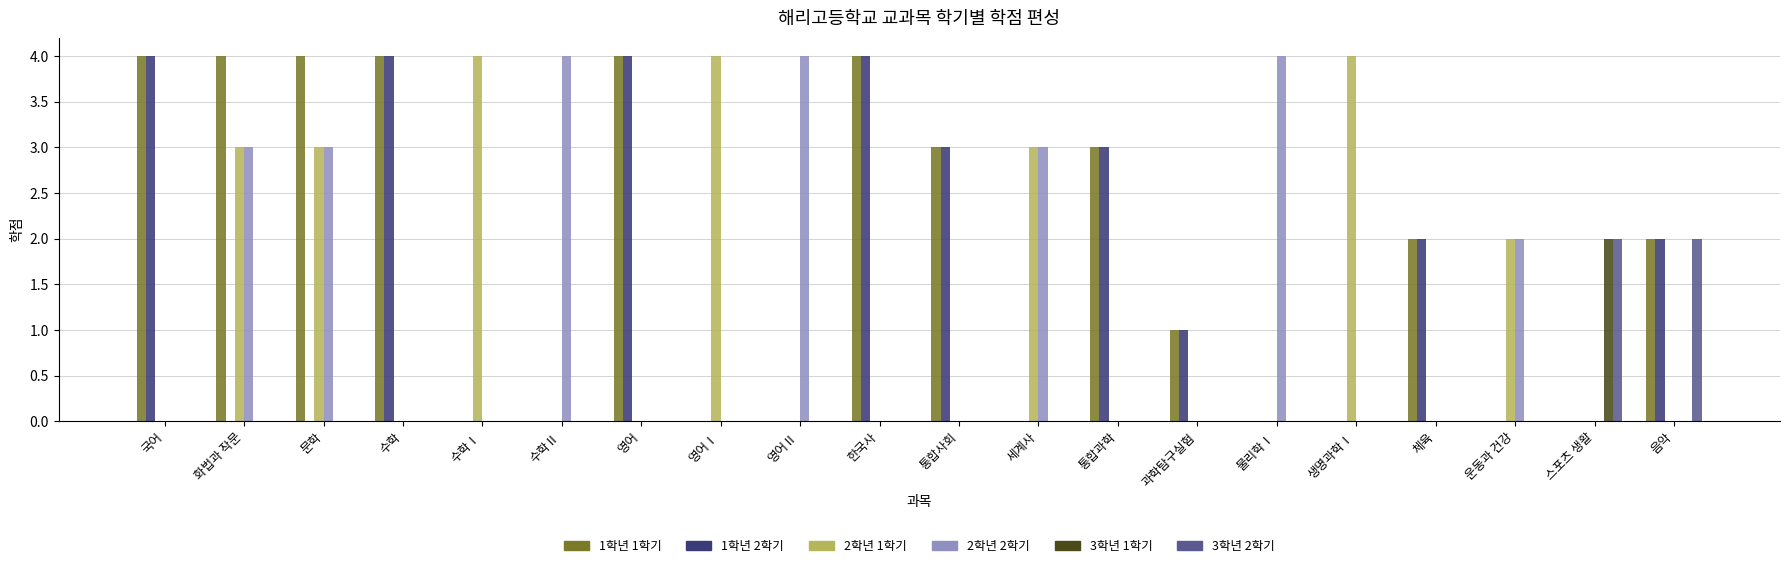

True or false: 3학년 2학기 has a value of 0 at 영어Ⅱ.

True